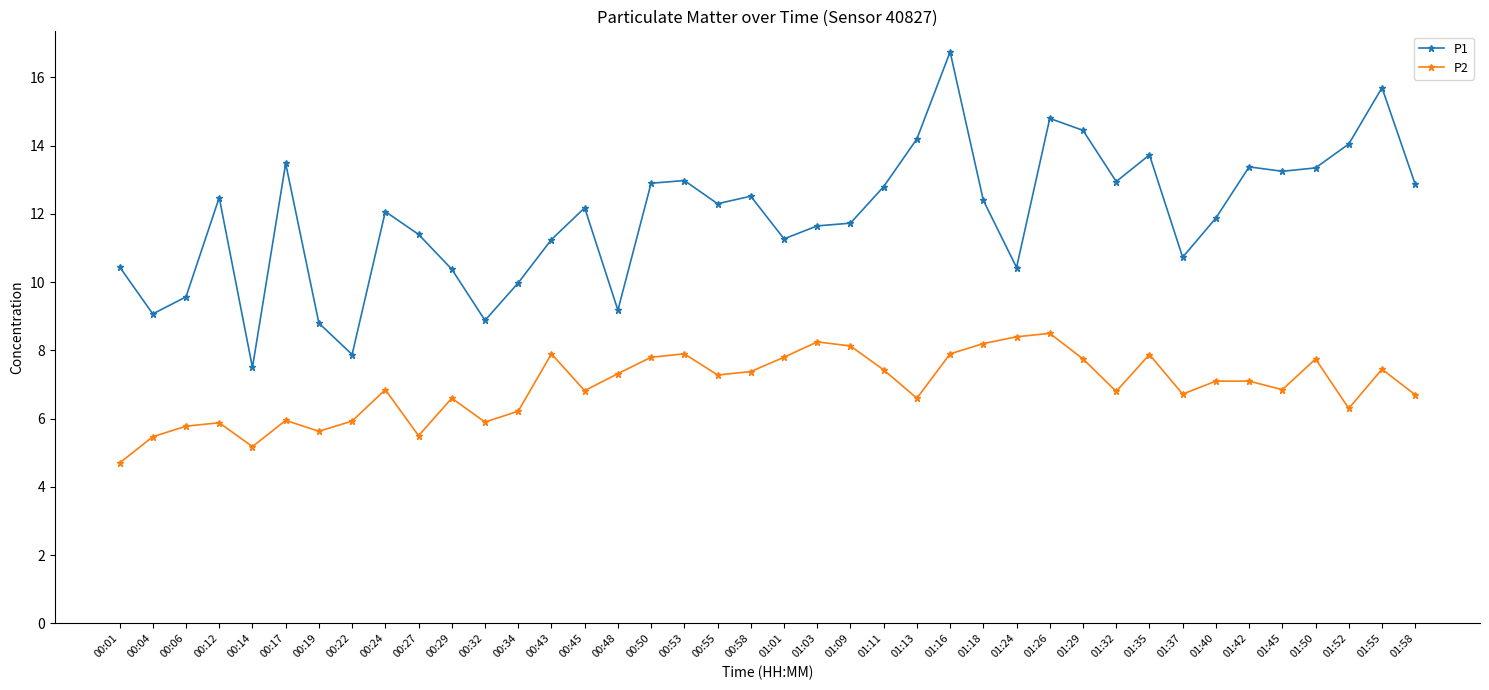

At which category does P1 reach its first local valley?

00:04